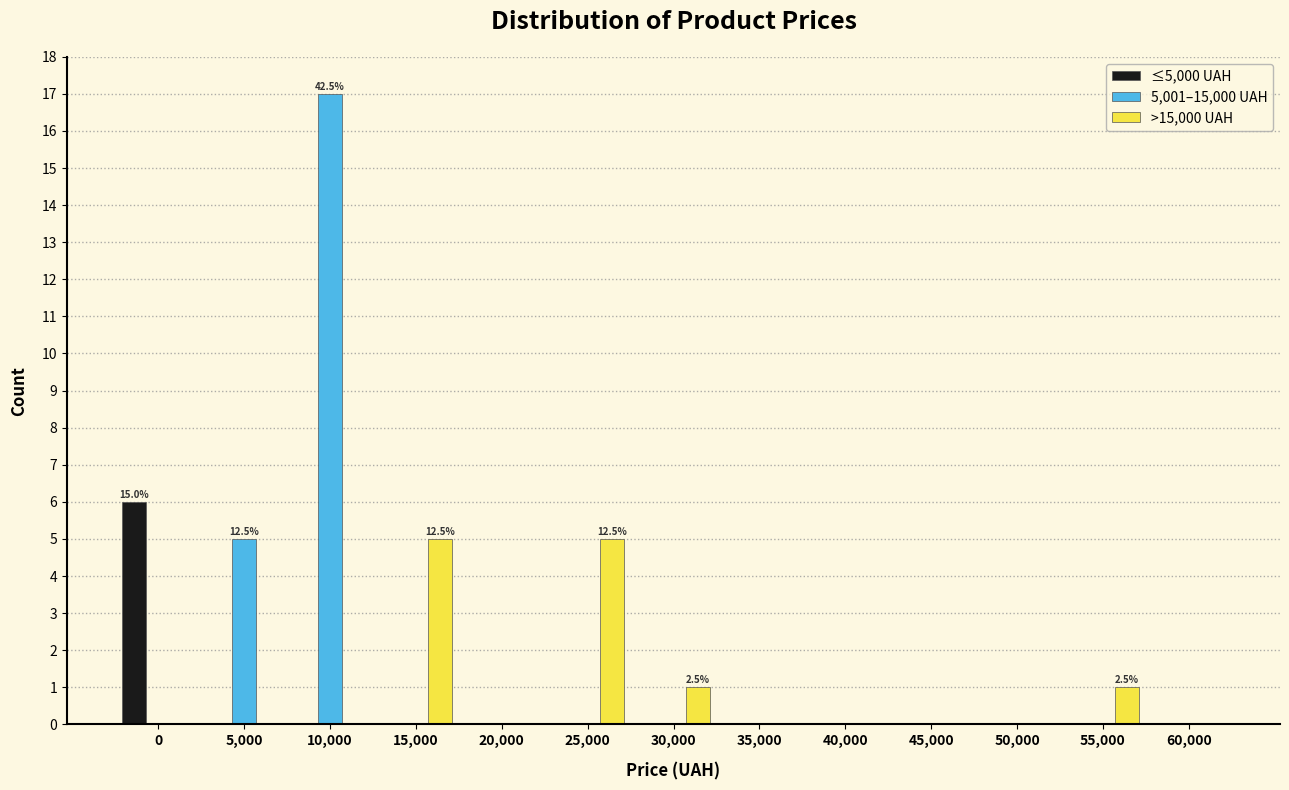

The value of ≤5,000 UAH at 30,000 is 3. True or false?

False